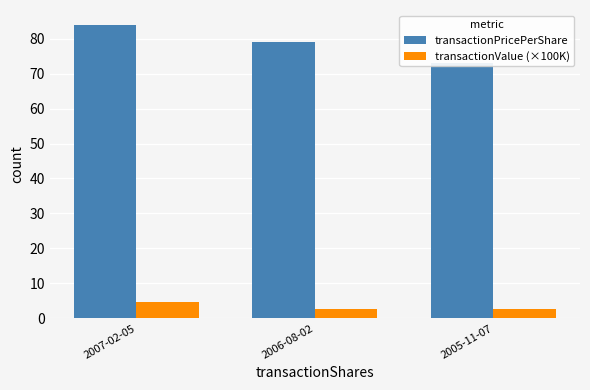

Reading left to right, transcribe all the data shown in this chart.

transactionPricePerShare: 84.0	79.2	73.0
transactionValue (×100K): 4.8	2.6	2.7